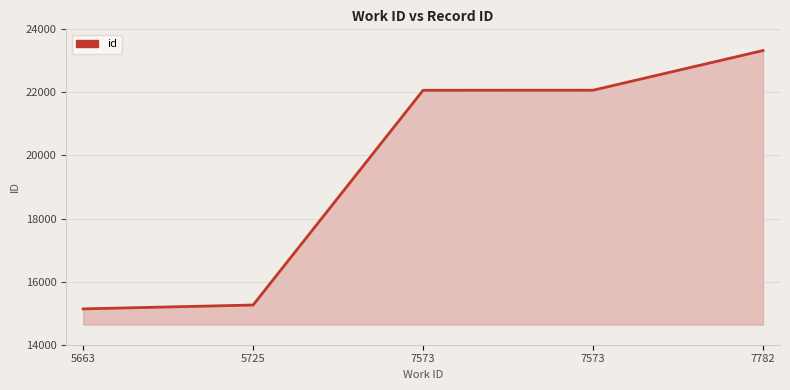

Does the chart display data point markers on the line(s)?

No